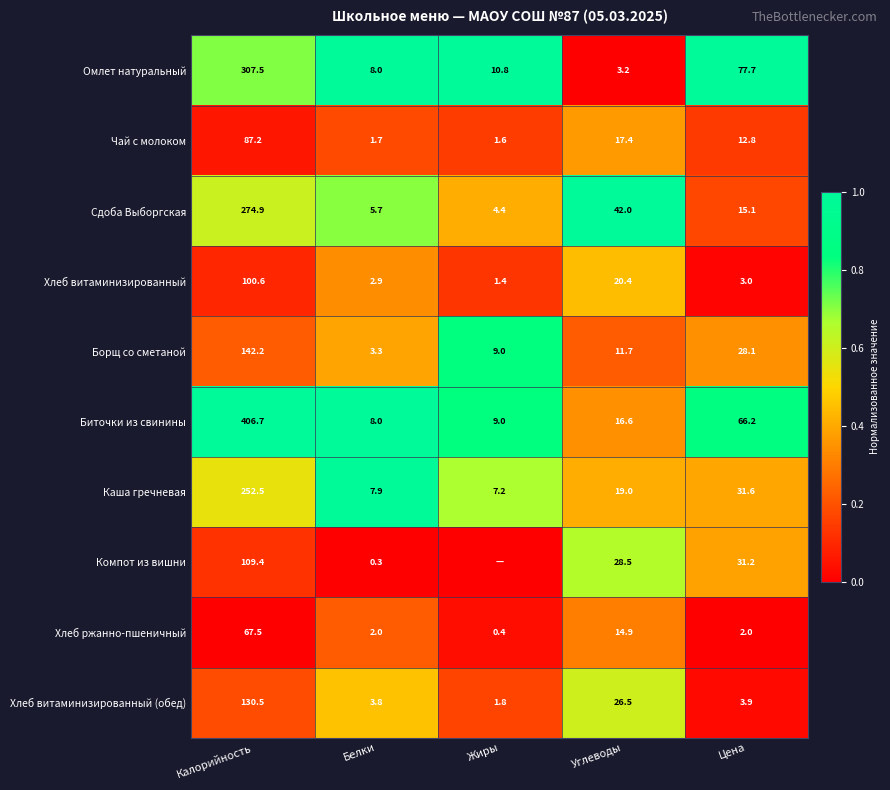

What is the difference between the highest and lowest values at Углеводы?

38.8